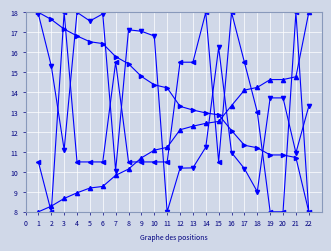

What is the total value across all series at 22?

47.3